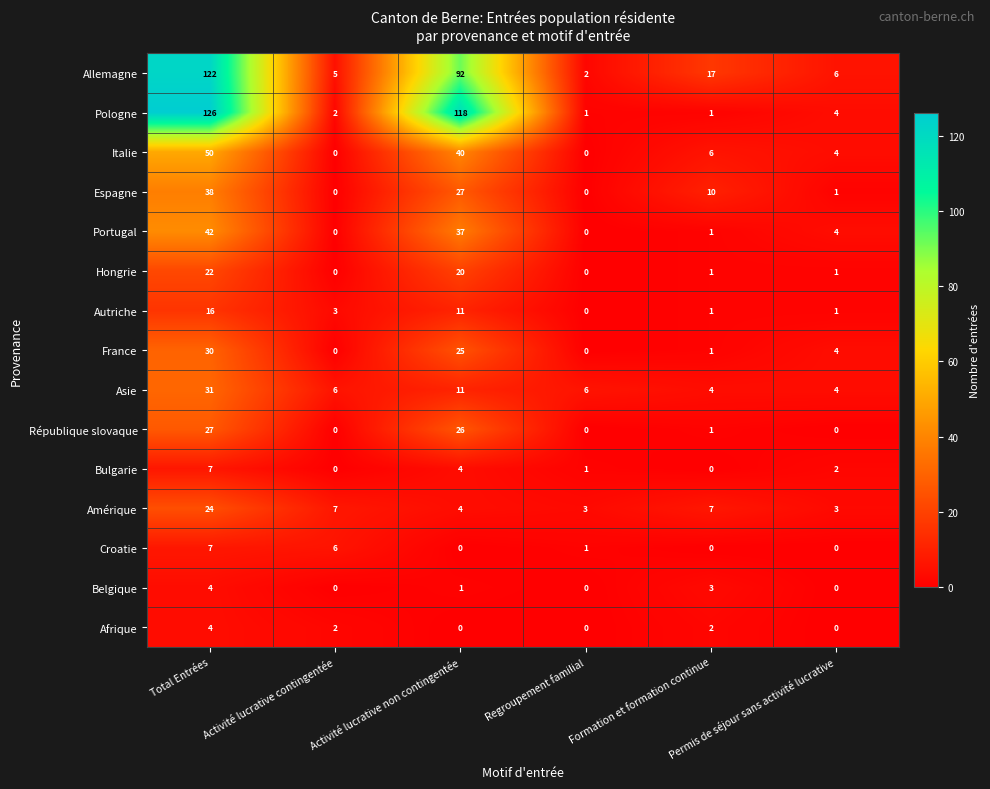

Which series has the largest range (max minus min)?

Pologne